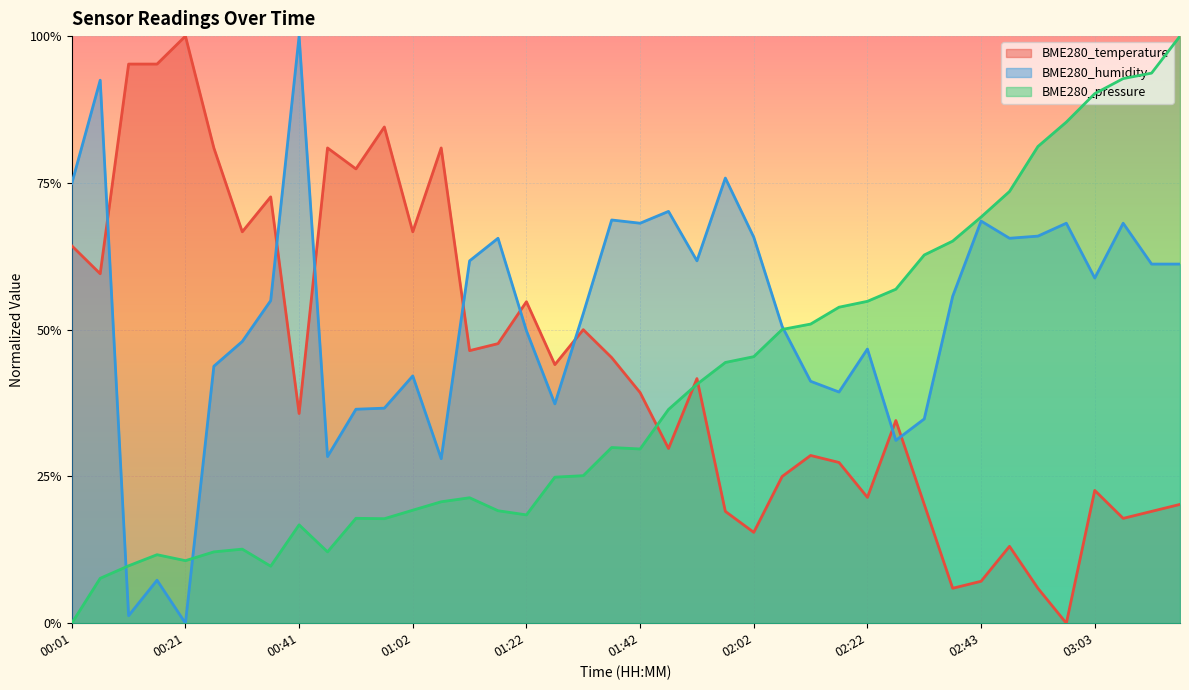

True or false: BME280_pressure and BME280_temperature cross at least once.

True